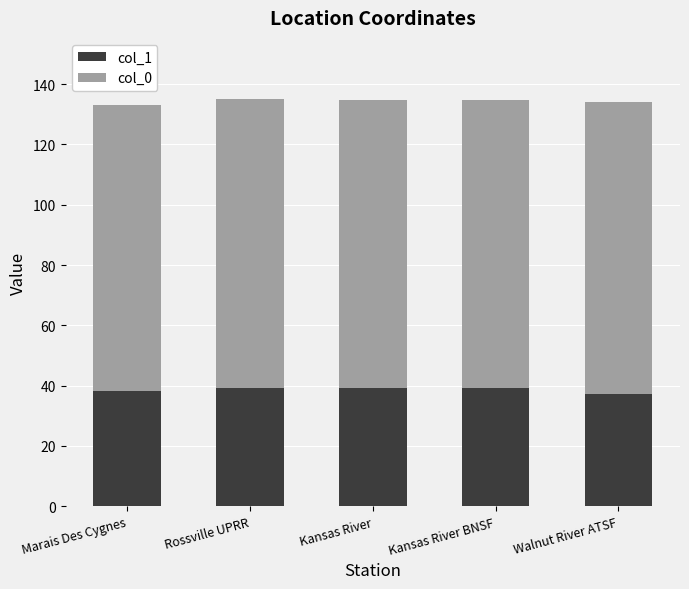

What is the value of the col_1 bar at the 3rd from the left?

39.1